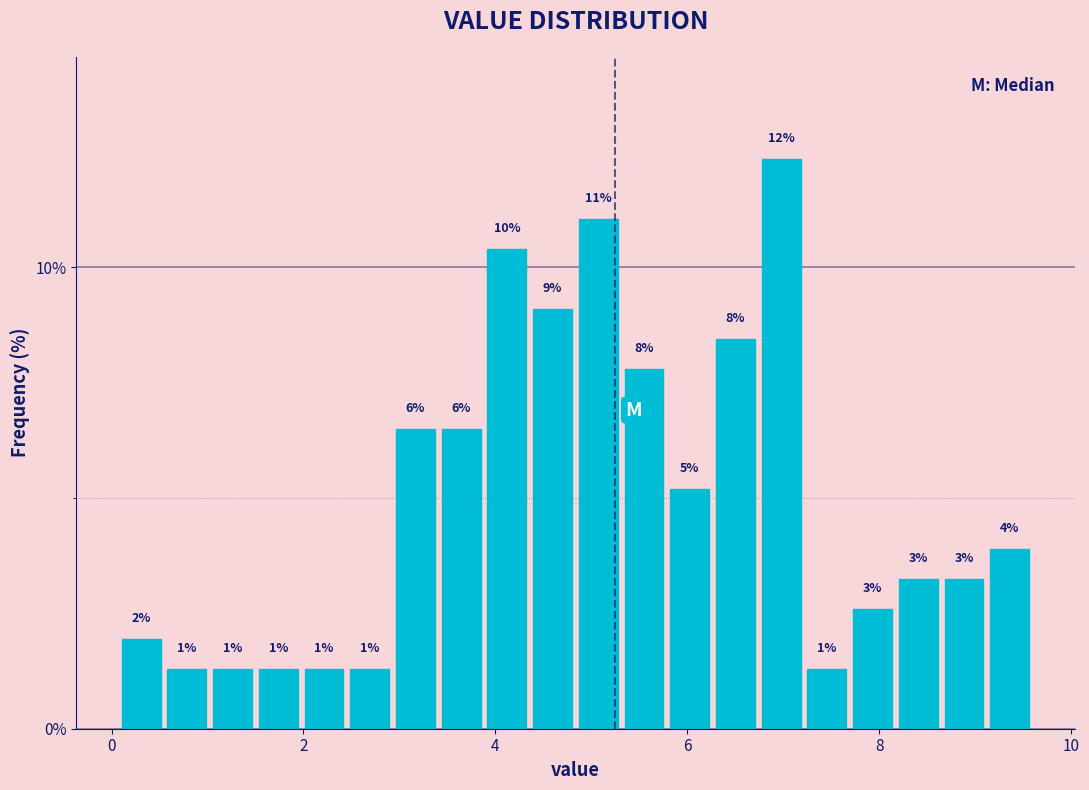

Around what value on the x-axis is the tallest bar? Give the approximate position of its centre, as read against the axis.

7.0